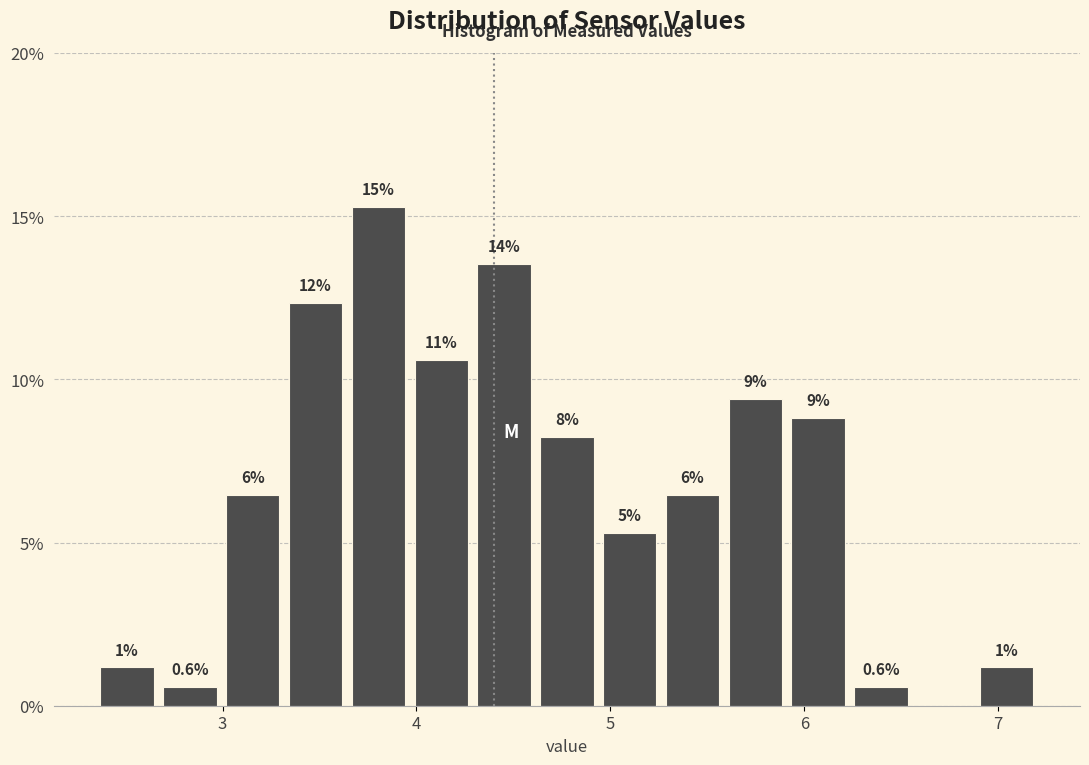

Read against the x-axis, roughly where is the centre of the tallest bar?

3.8